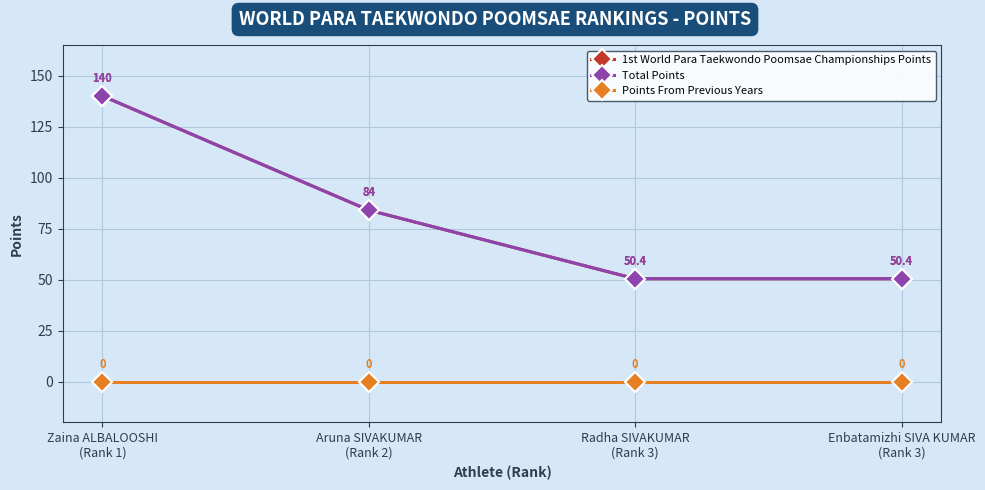

True or false: Total Points and 1st World Para Taekwondo Poomsae Championships Points intersect in this chart.

False